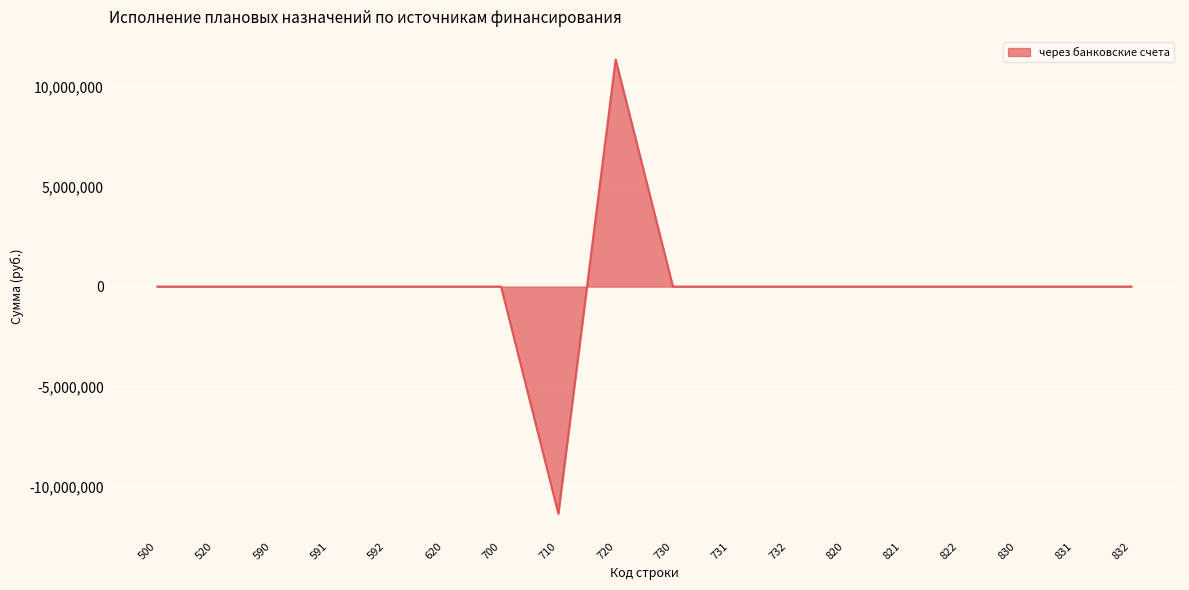

Which label corresponds to the largest value in the chart?

720